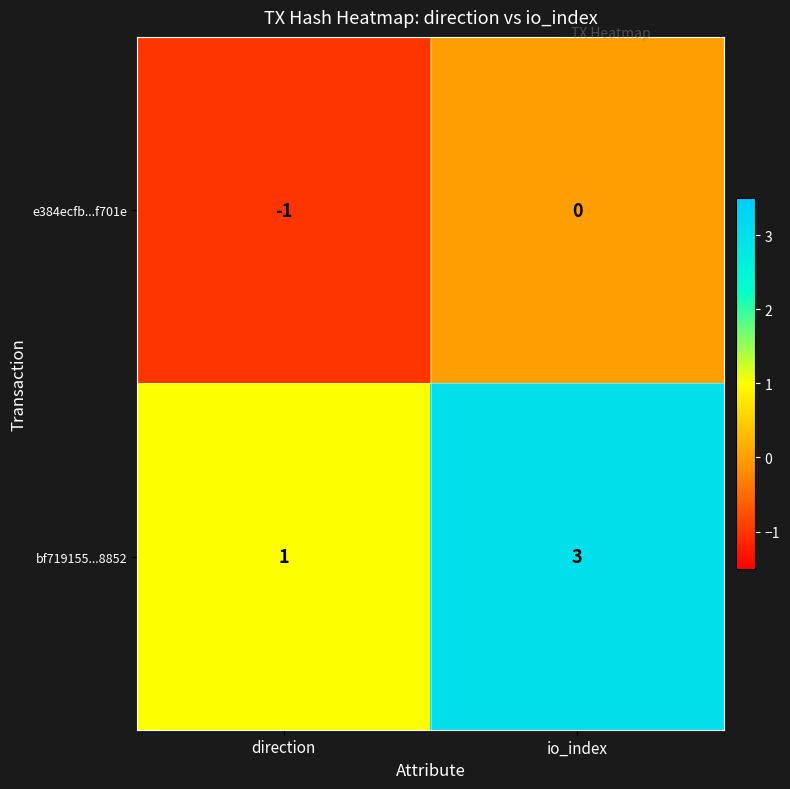

Which label corresponds to the smallest value in the chart?

direction